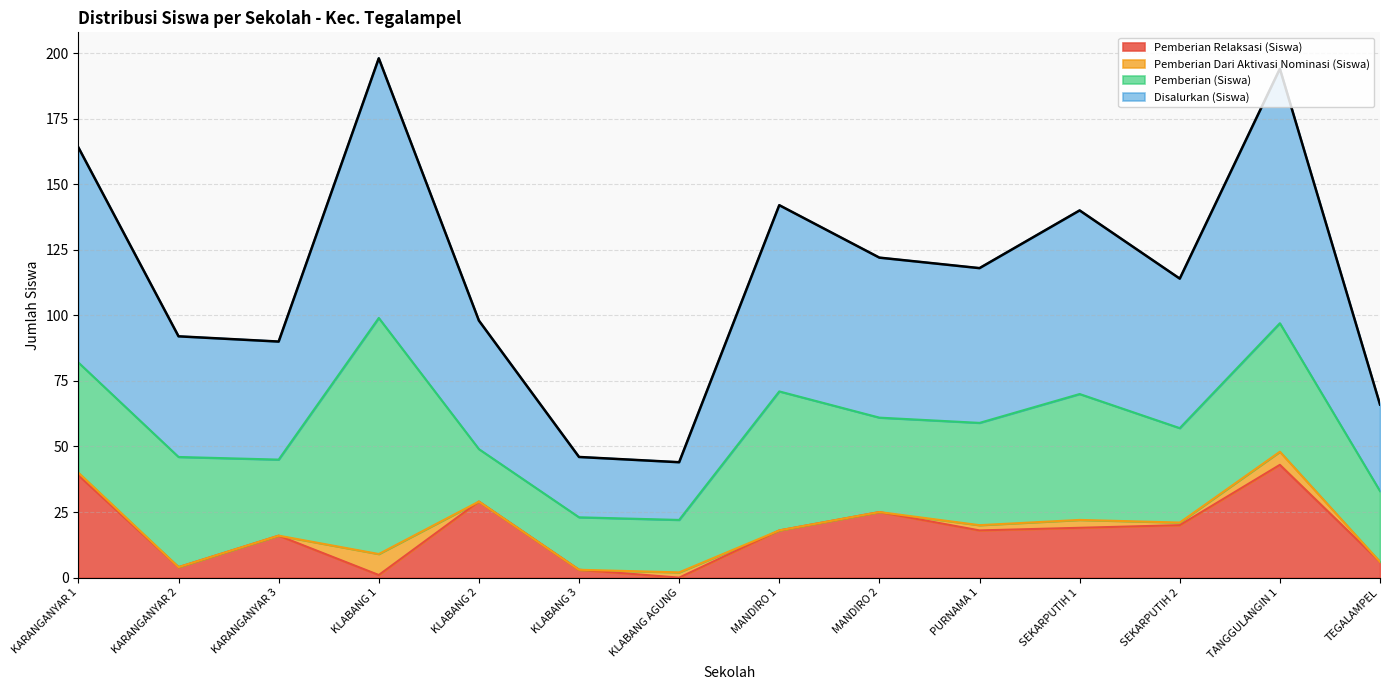

How many values in the Disalurkan (Siswa) series exceed 59?

6